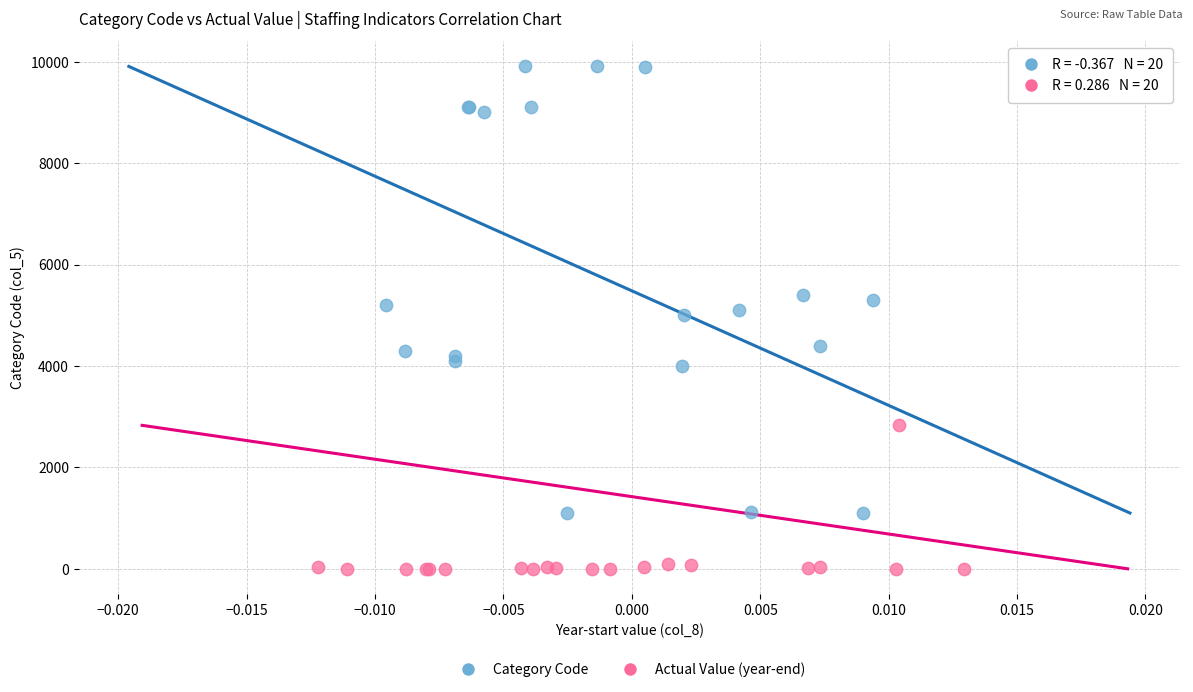

Which series has the widest spread of Y values?

Category Code